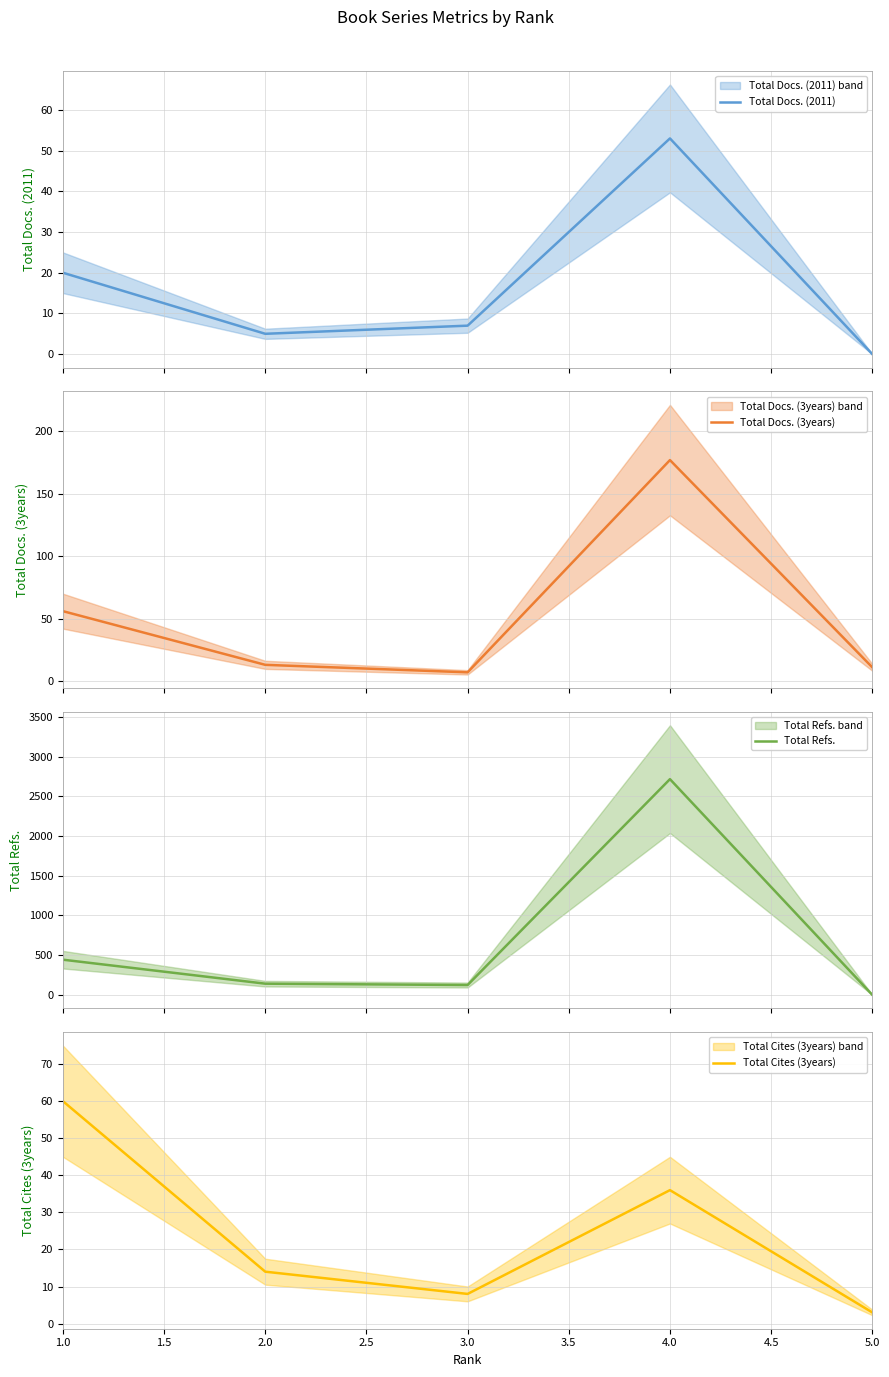

What is the minimum value for Total Docs. (3years)?

7